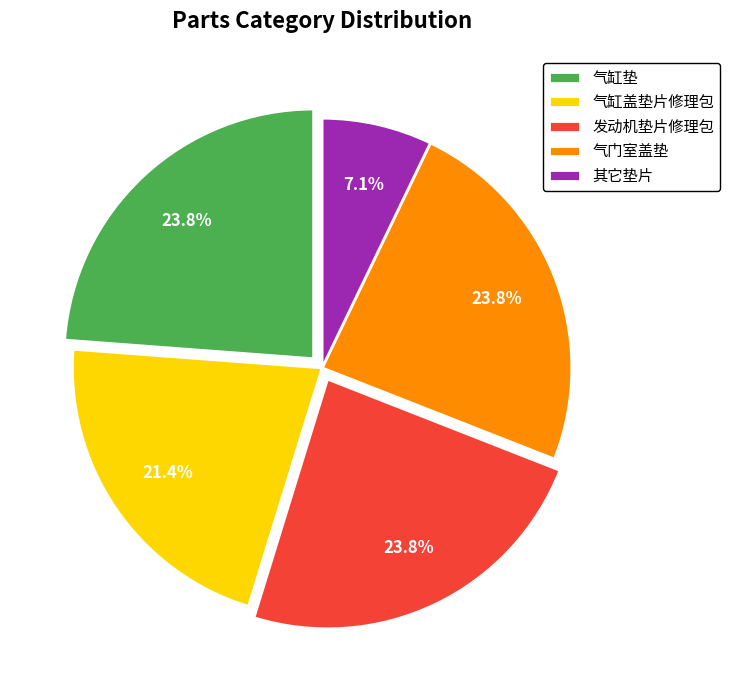

True or false: 气缸垫 accounts for 24% of the total.

True